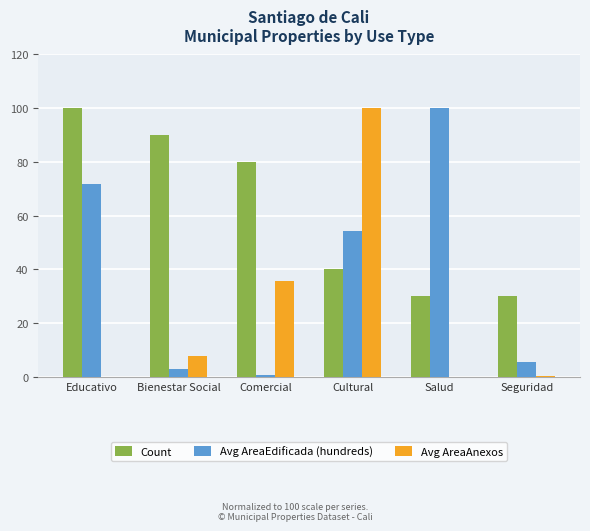

What value does the Avg AreaAnexos series have at Cultural?

100.0